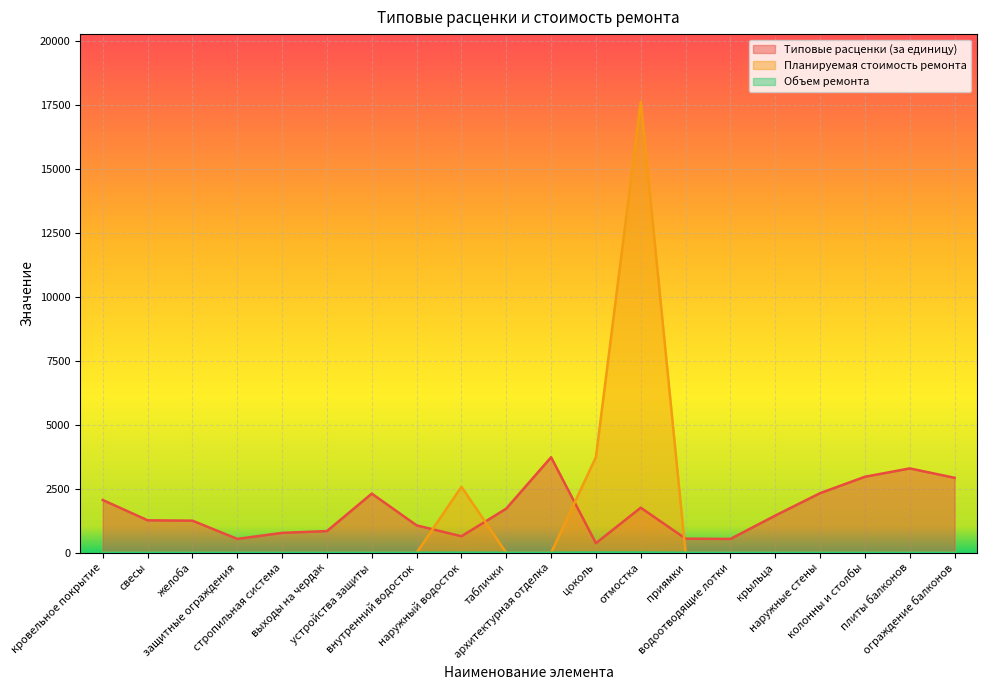

At which category does Объем ремонта reach its first local peak?

наружный водосток